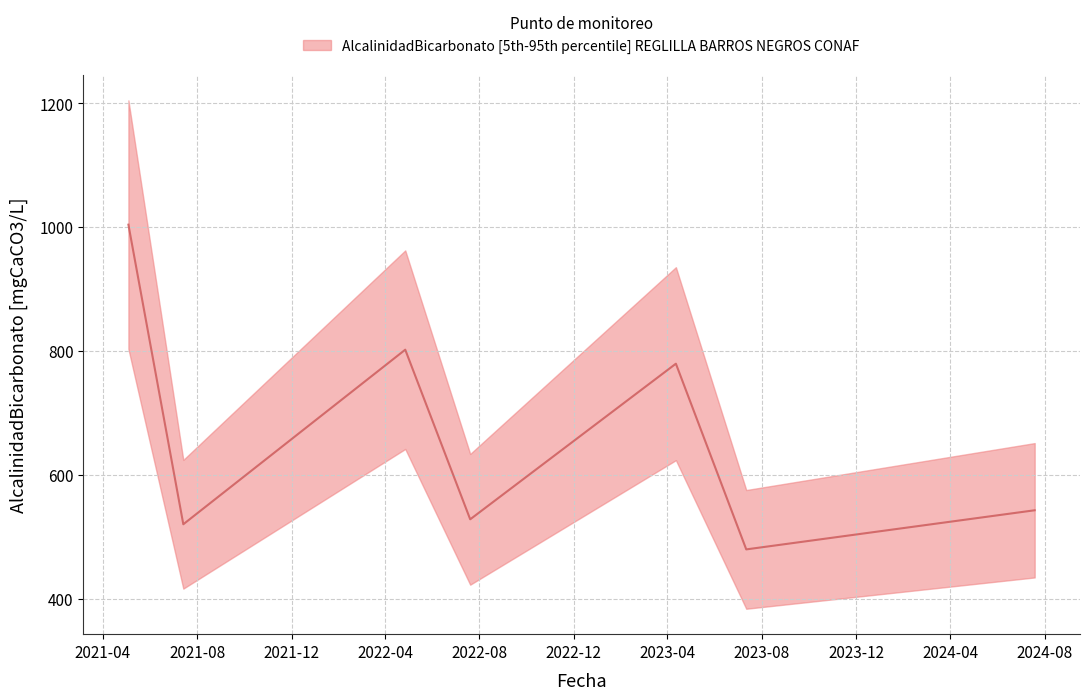

What is the average value?

665.1